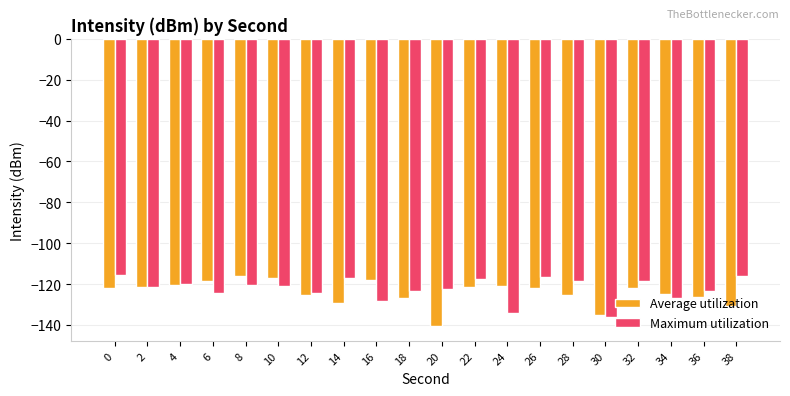

Is it true that Maximum utilization equals -39.7 at 32?

False